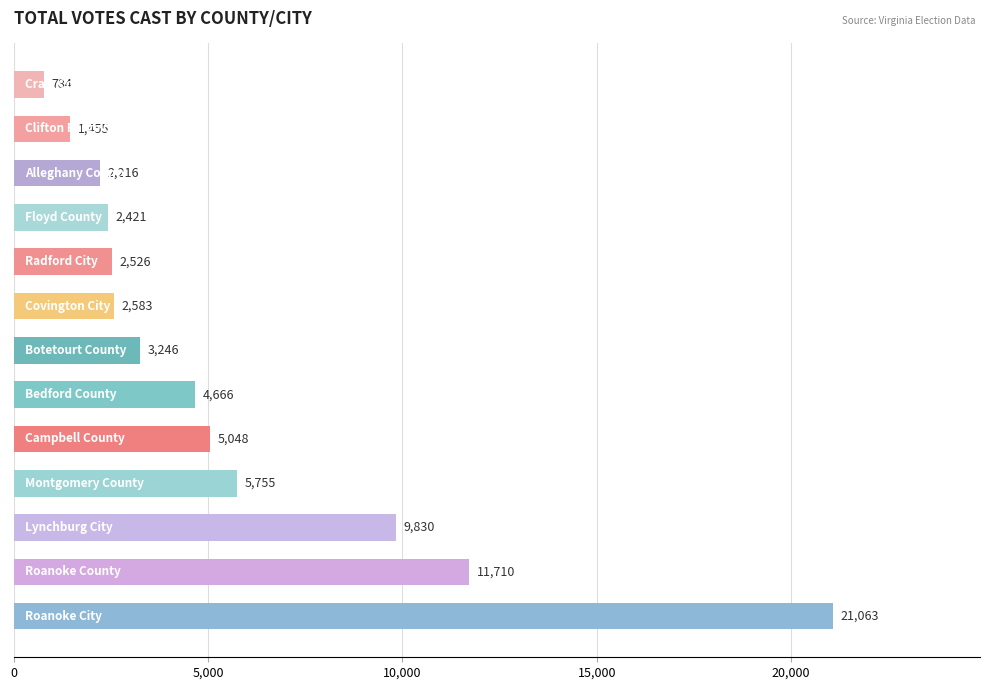

What is the difference between the maximum and minimum values?

20279